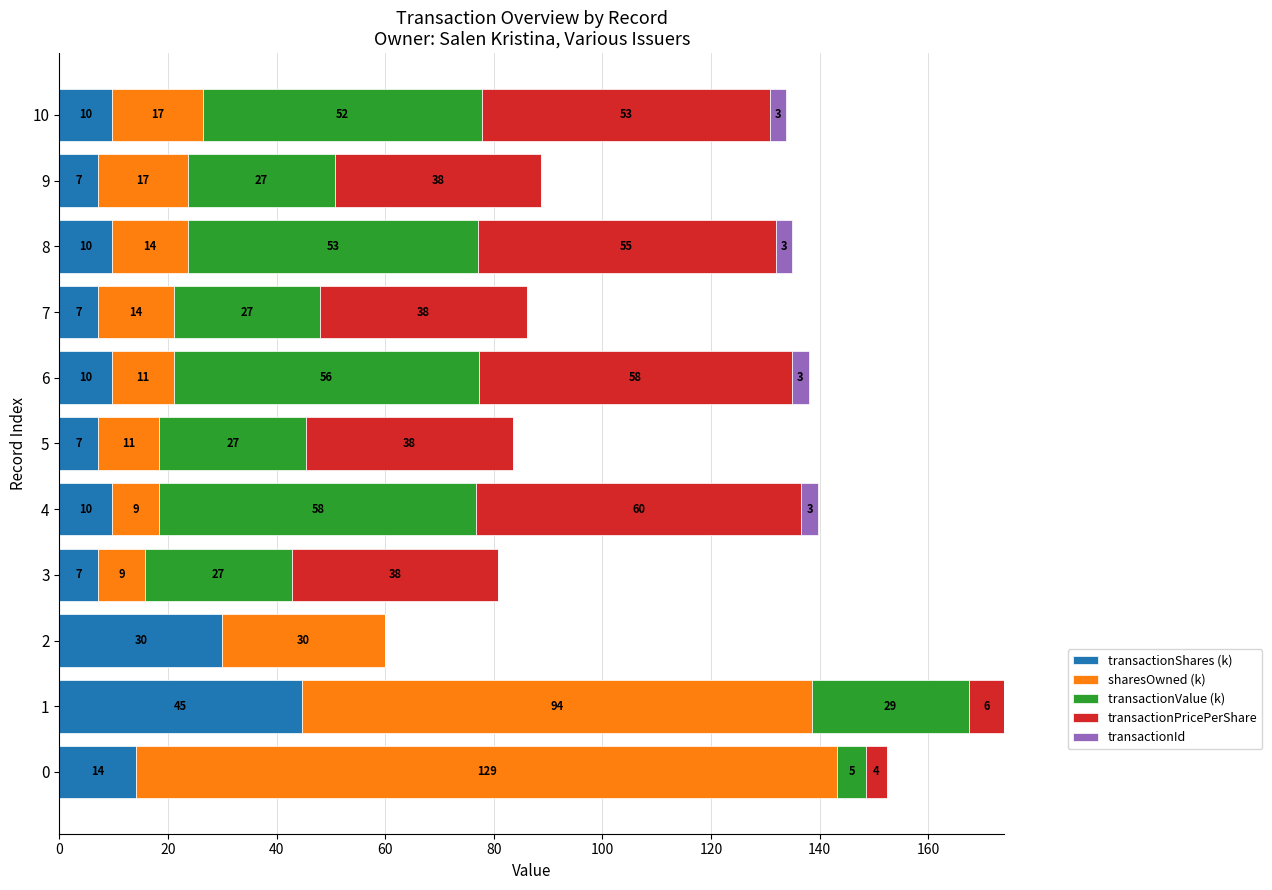

What is the total value across all series at 2?

60.0